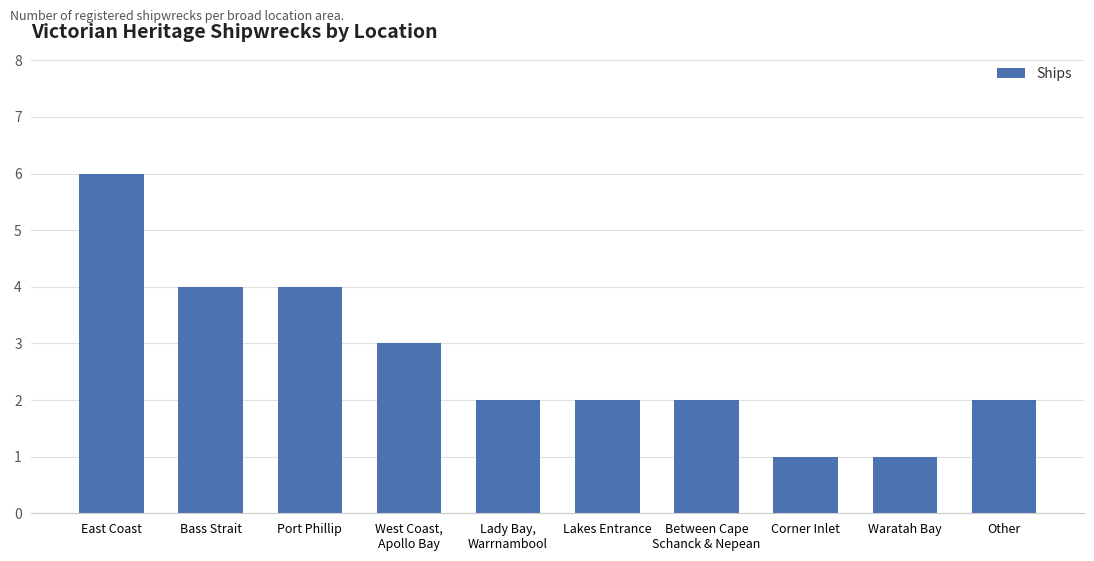

How many distinct data groups are displayed?

1